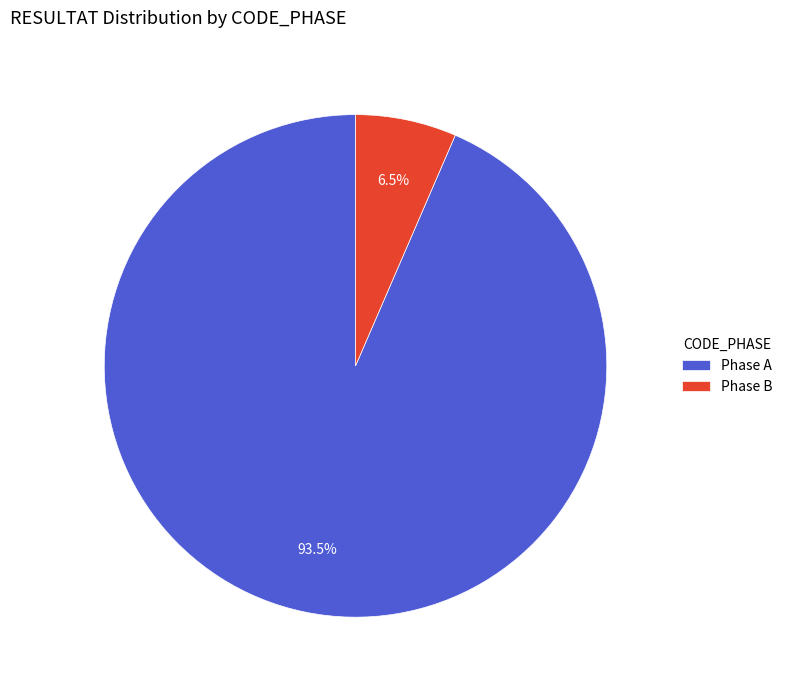

Between Phase A and Phase B, which is larger?

Phase A